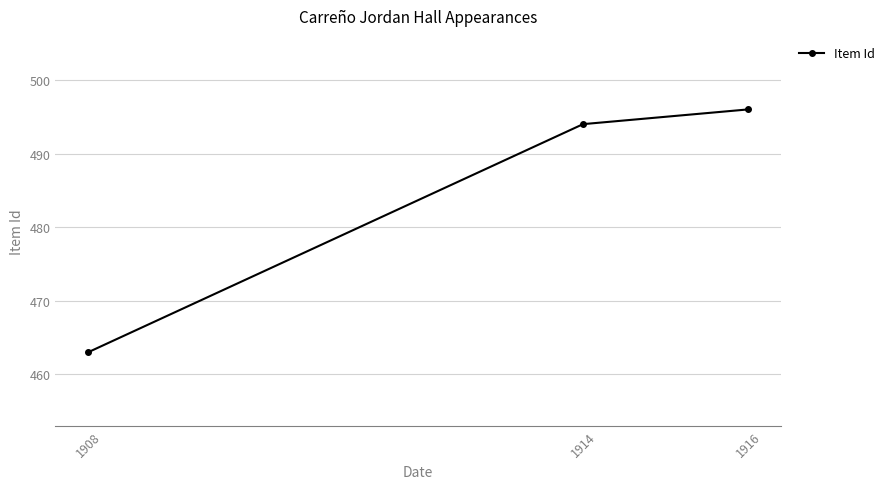

What is the difference between the maximum and minimum values?

33